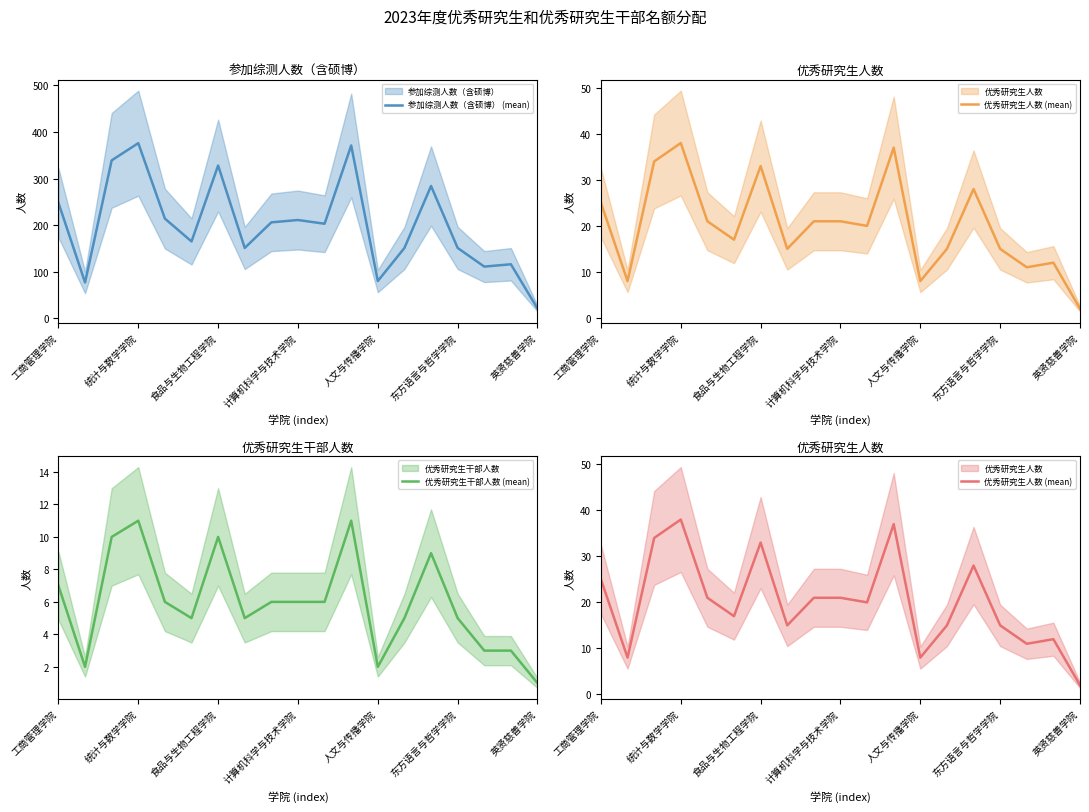

What is the approximate value of 参加综测人数（含硕博） (mean) at 工商管理学院?

248